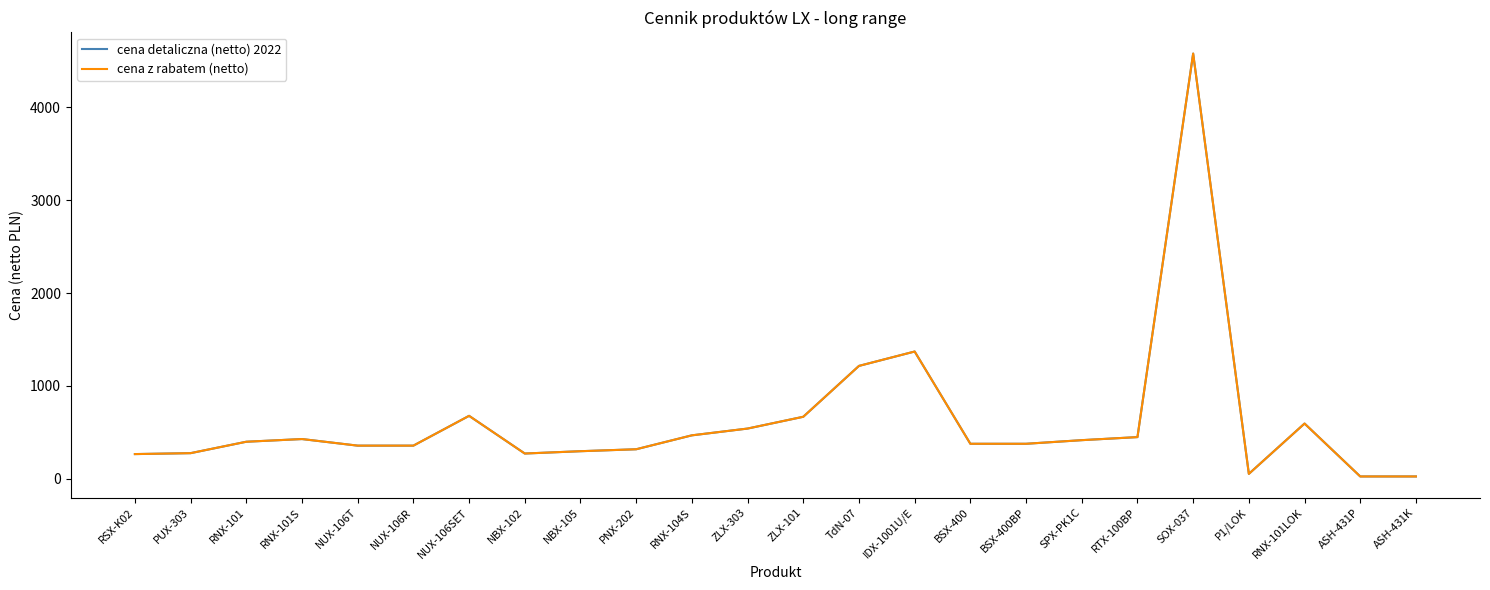

How many data points does each series have?

24